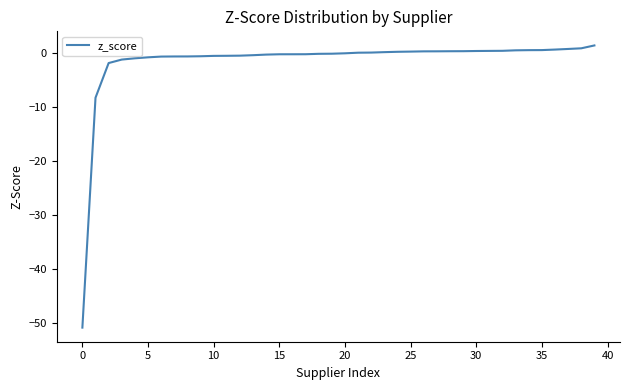

What is the maximum value shown in the chart?

1.4